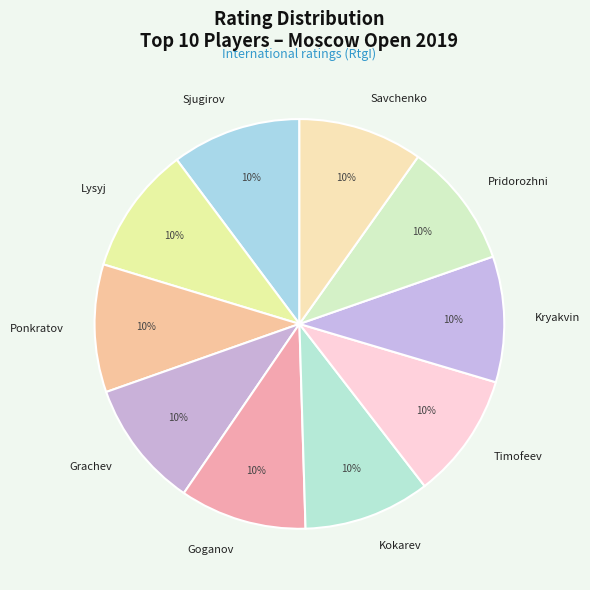

Combined, do Grachev and Kryakvin account for over 50%?

No